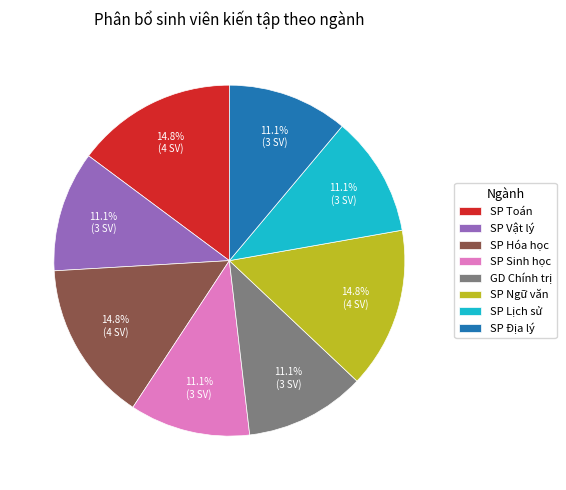

Count the number of slices in the pie.

8